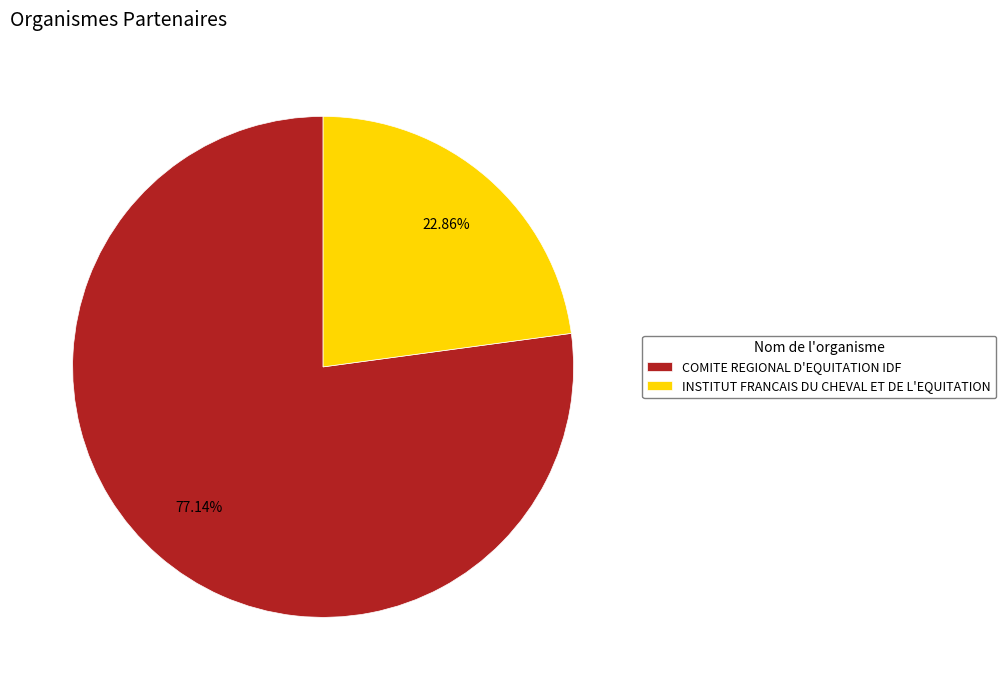

What is the largest slice in the pie chart?

COMITE REGIONAL D'EQUITATION IDF